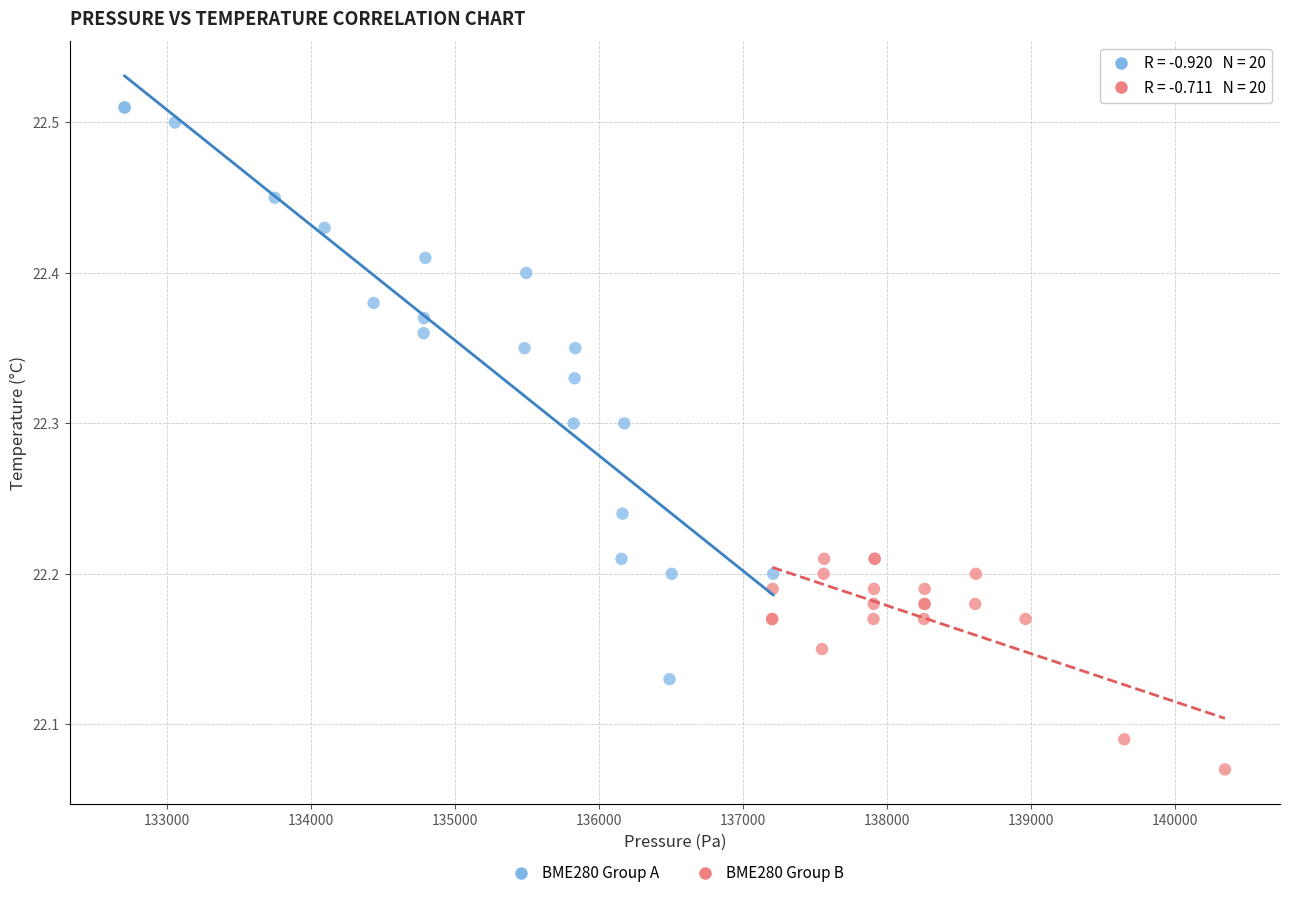

What are all the series names shown in the legend?

BME280 Group A, BME280 Group B